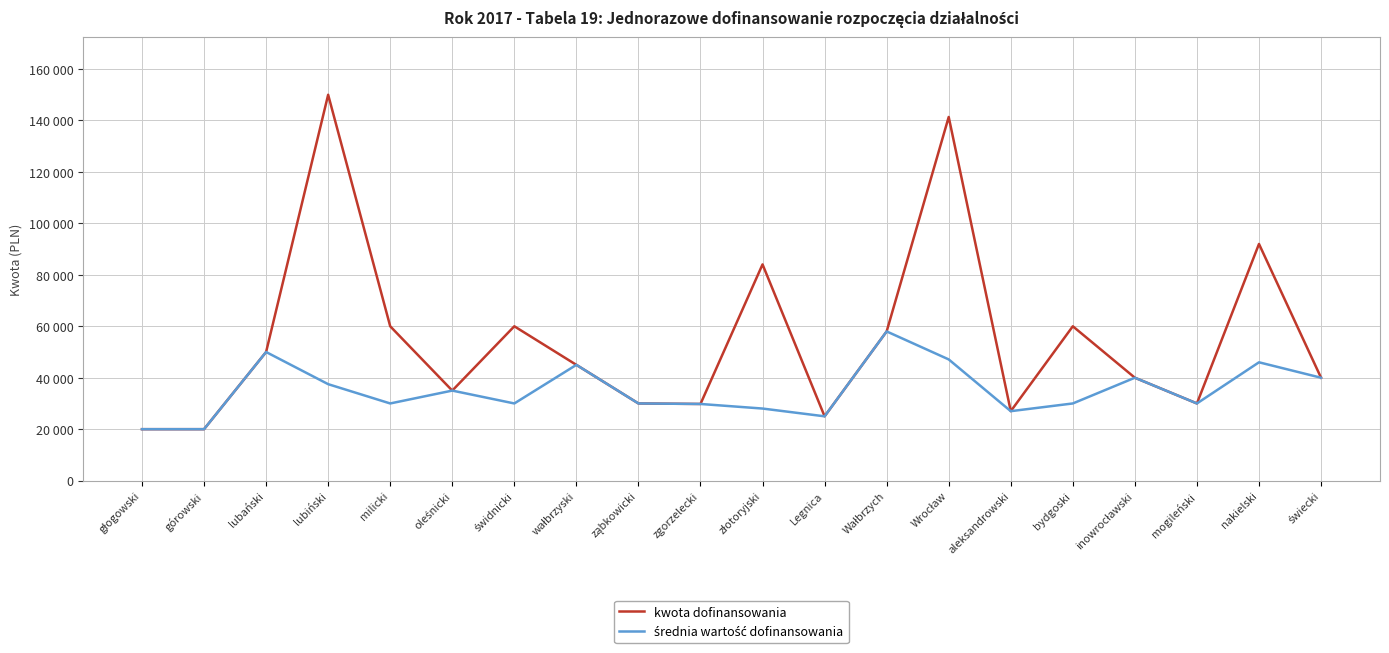

Reading right to left, list all the values displayed in this chart.

kwota dofinansowania: świecki=40000	nakielski=92000	mogileński=30000	inowrocławski=40000	bydgoski=60000	aleksandrowski=27000	Wrocław=141359	Wałbrzych=58000	Legnica=25000	złotoryjski=84056	zgorzelecki=29800	ząbkowicki=30000	wałbrzyski=45000	świdnicki=60000	oleśnicki=35000	milicki=60000	lubiński=150000	lubański=49999	górowski=20000	głogowski=20000
średnia wartość dofinansowania: świecki=40000	nakielski=46000	mogileński=30000	inowrocławski=40000	bydgoski=30000	aleksandrowski=27000	Wrocław=47120	Wałbrzych=58000	Legnica=25000	złotoryjski=28019	zgorzelecki=29800	ząbkowicki=30000	wałbrzyski=45000	świdnicki=30000	oleśnicki=35000	milicki=30000	lubiński=37500	lubański=49999	górowski=20000	głogowski=20000